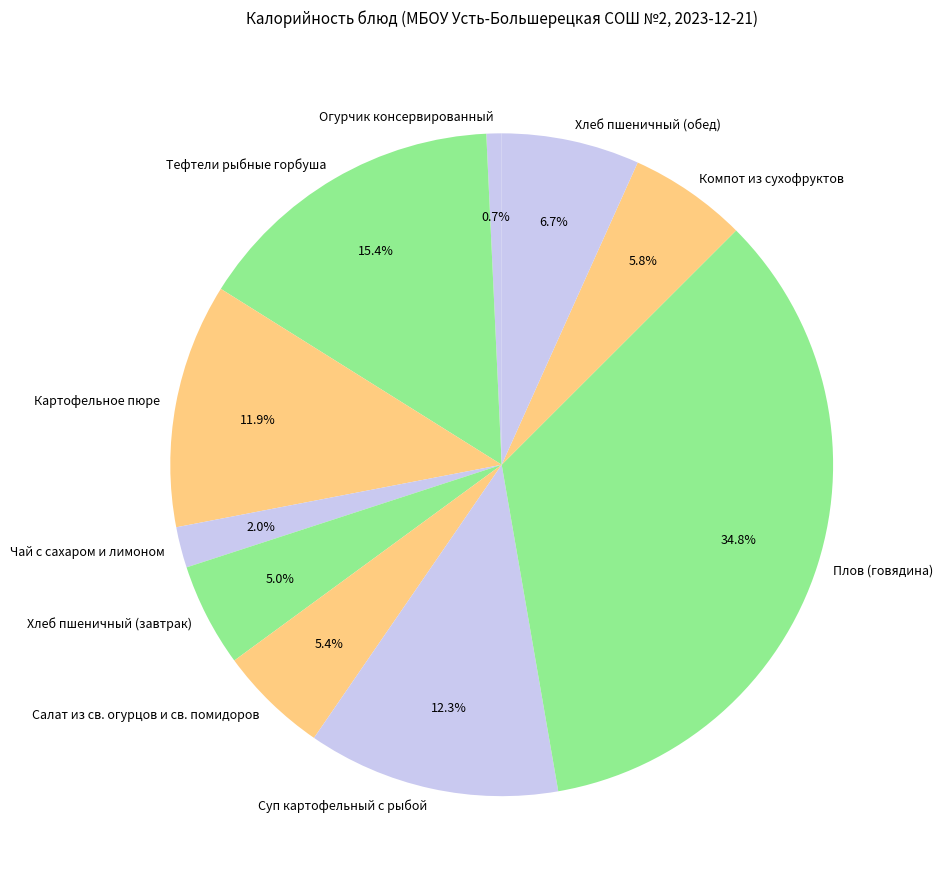

Does Картофельное пюре account for over 50% of the chart?

No